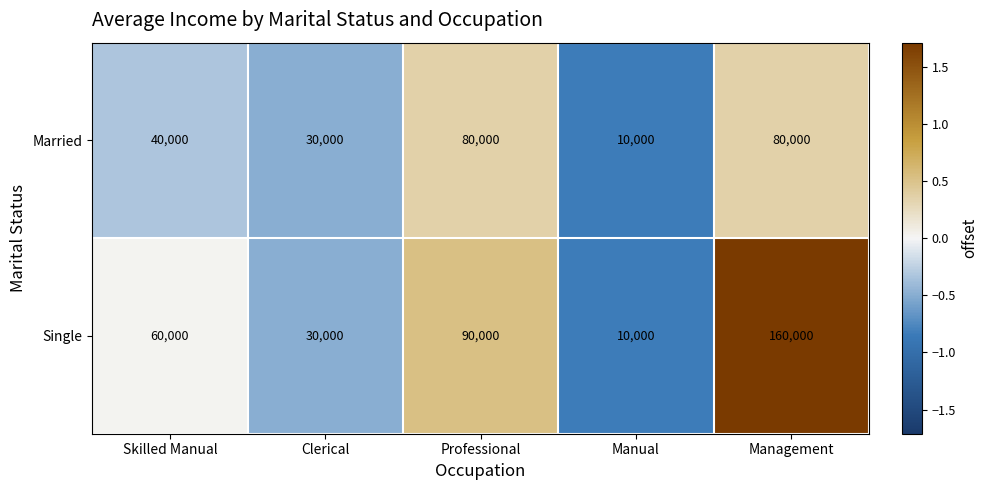

How many distinct data groups are displayed?

2